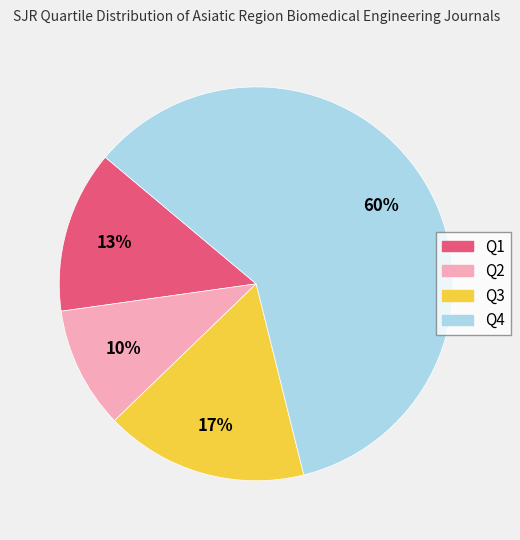

Approximately how many times larger is the value at Q1 compared to Q3?

0.8